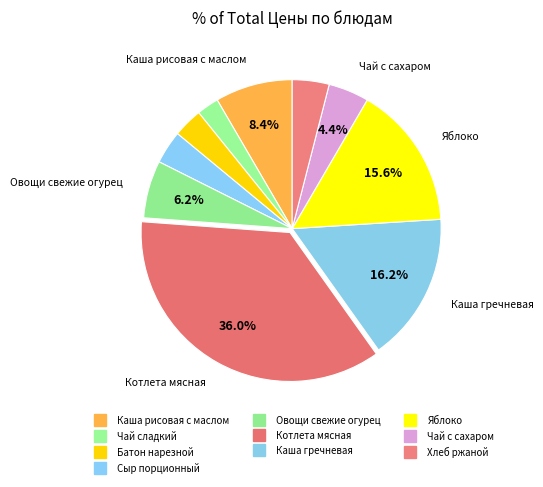

To the nearest percent, what percentage of the pie is Чай с сахаром?

4%